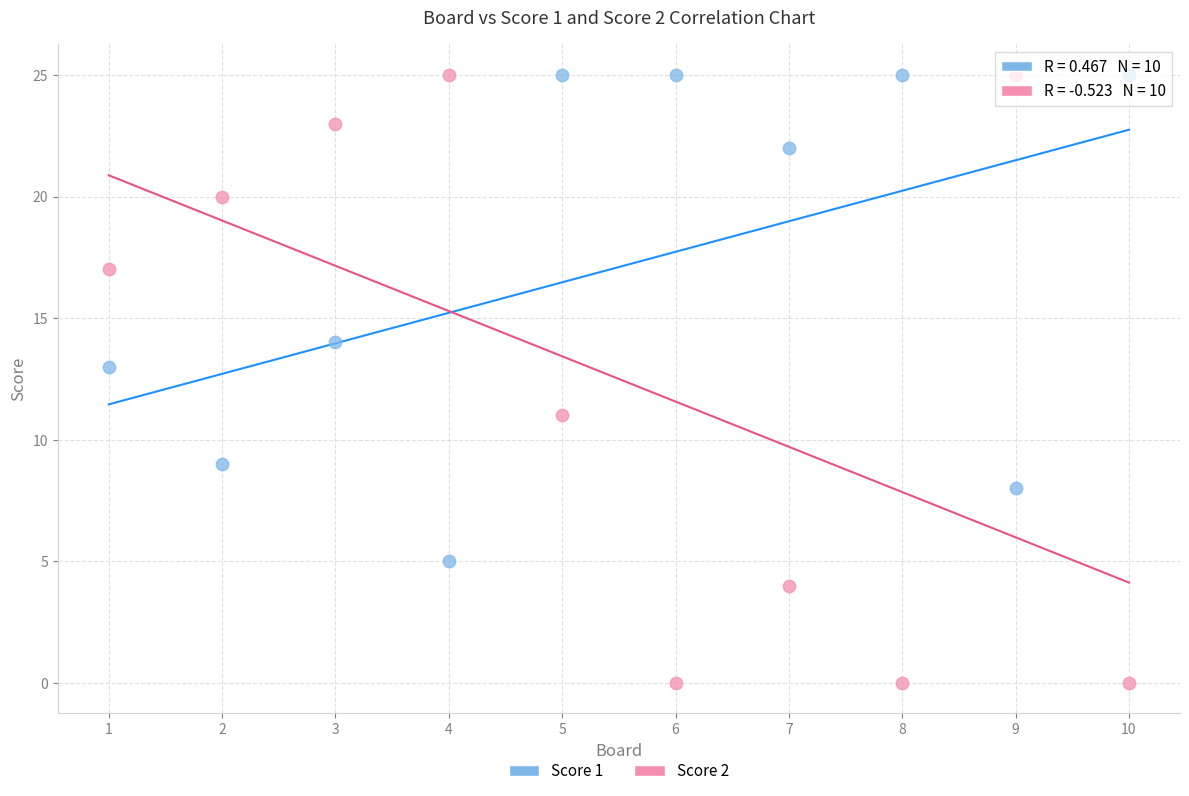

What is the X range (max minus min) for the scatter plot?

9